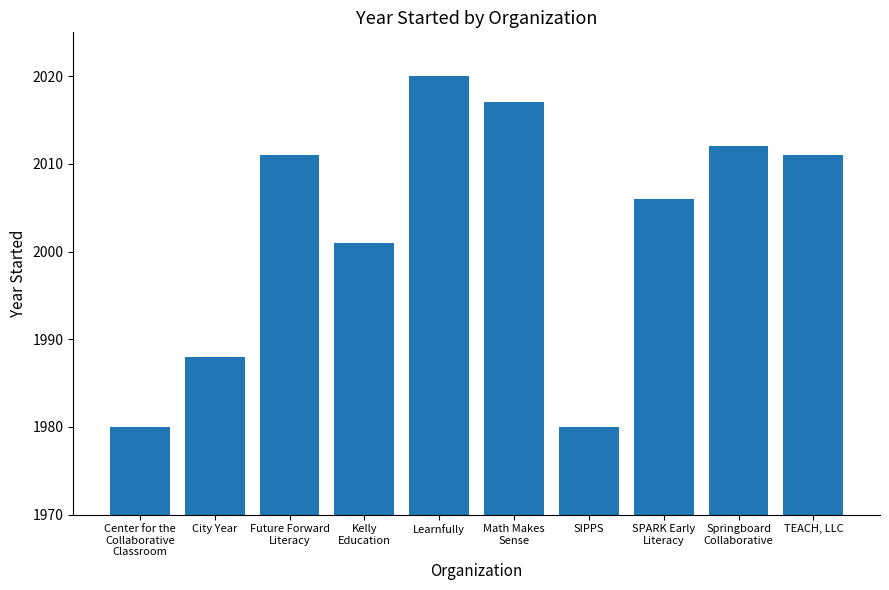

The value at Future Forward
Literacy is 3133. True or false?

False